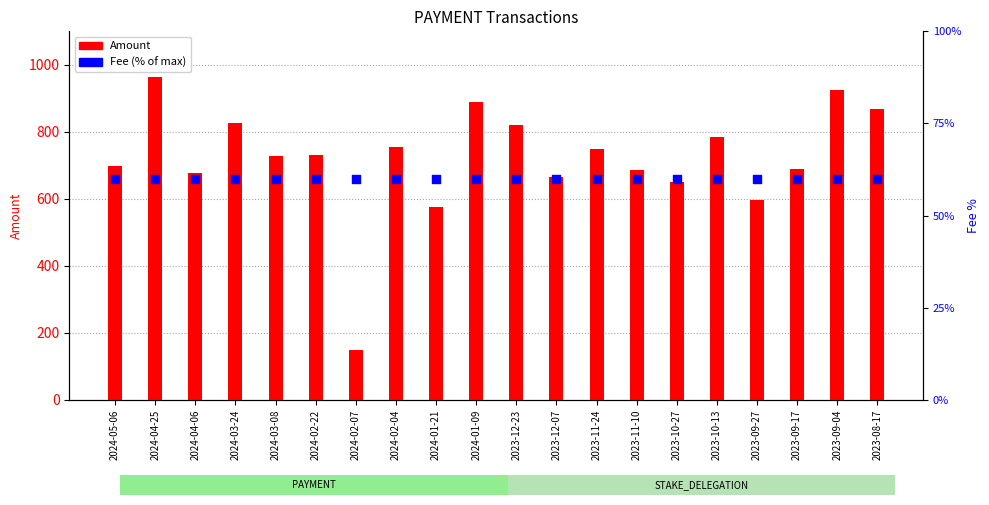

What is the total value across all series at 2024-02-04?

815